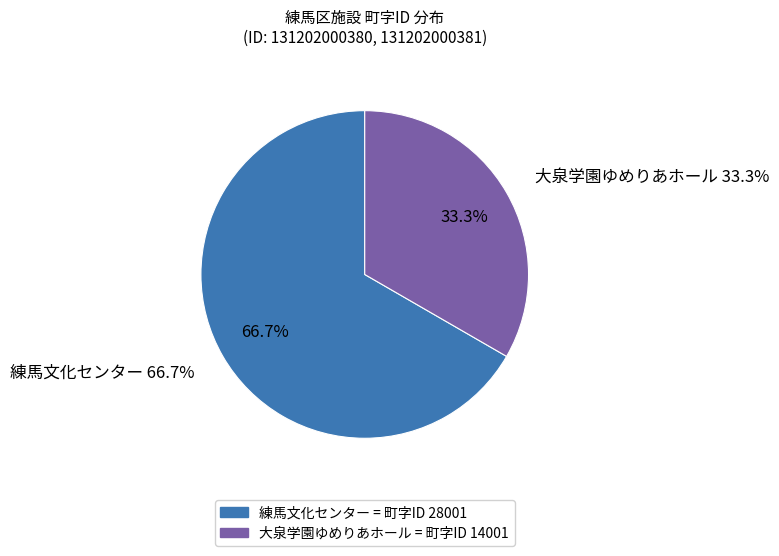

To the nearest percent, what is the average slice percentage?

50%